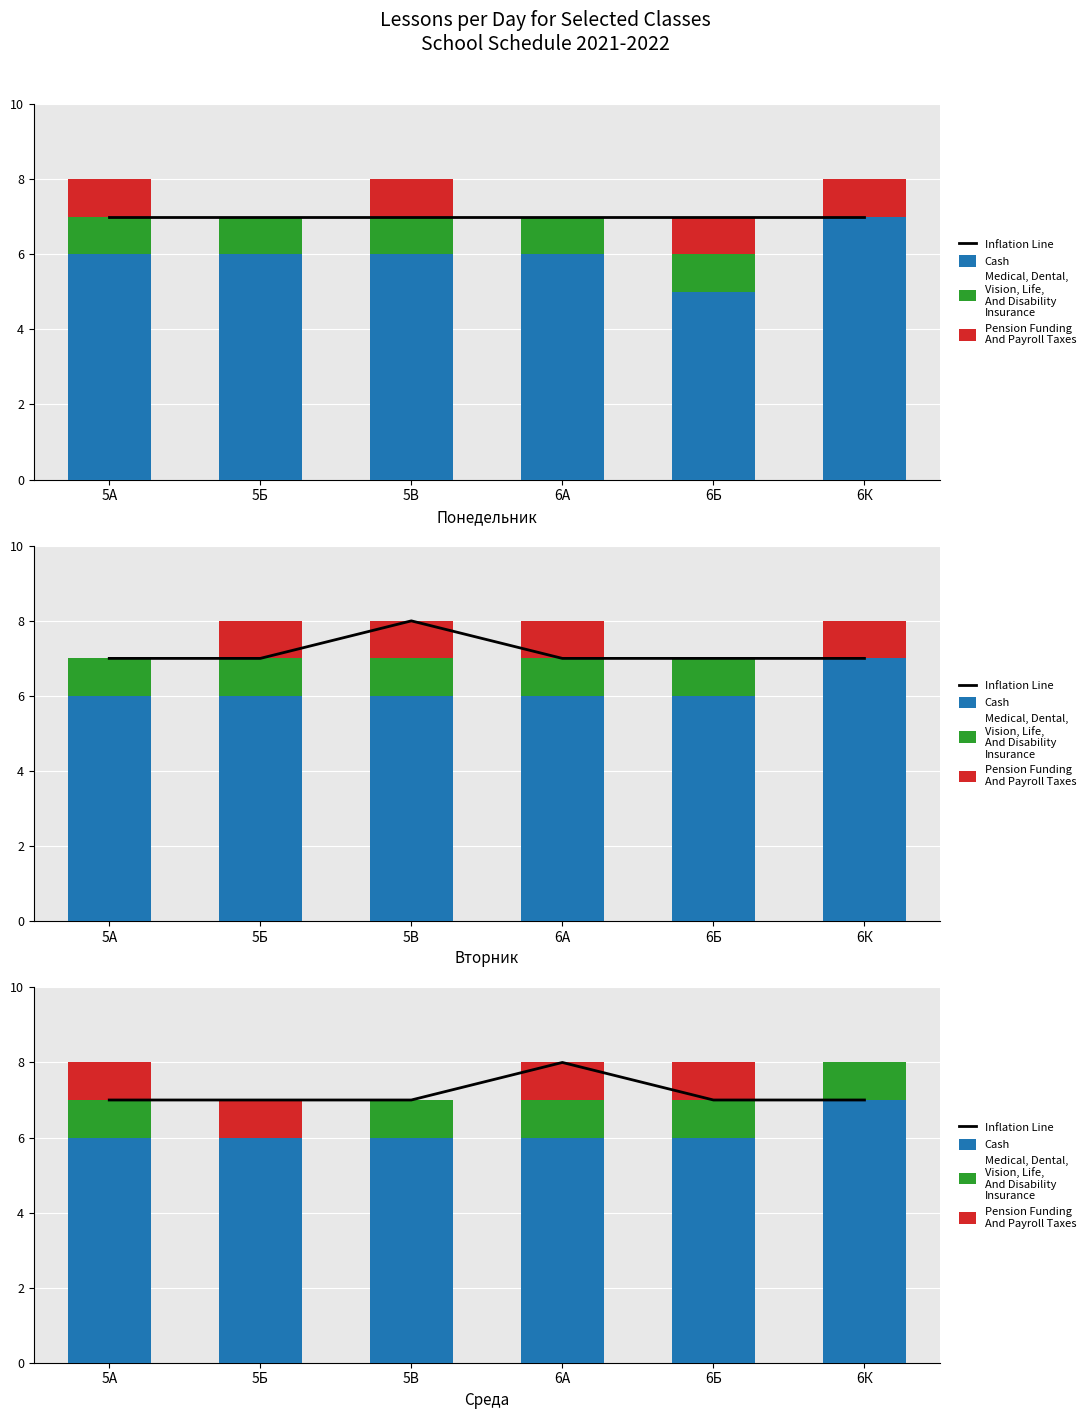

Is the value of Pension Funding
And Payroll Taxes at 6К greater than the value of Inflation Line at 5Б?

No